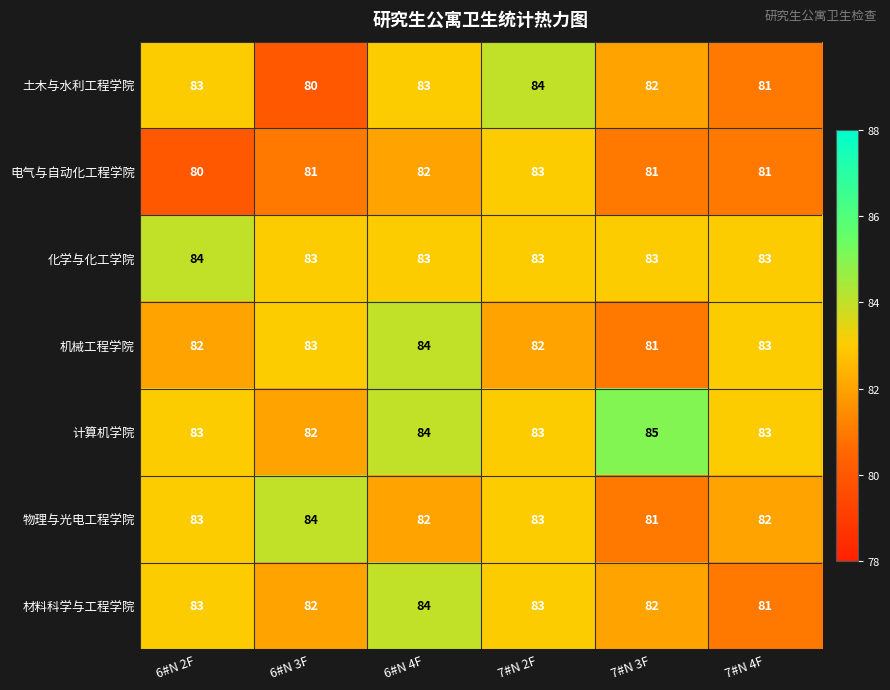

Which series has the widest spread of values?

土木与水利工程学院